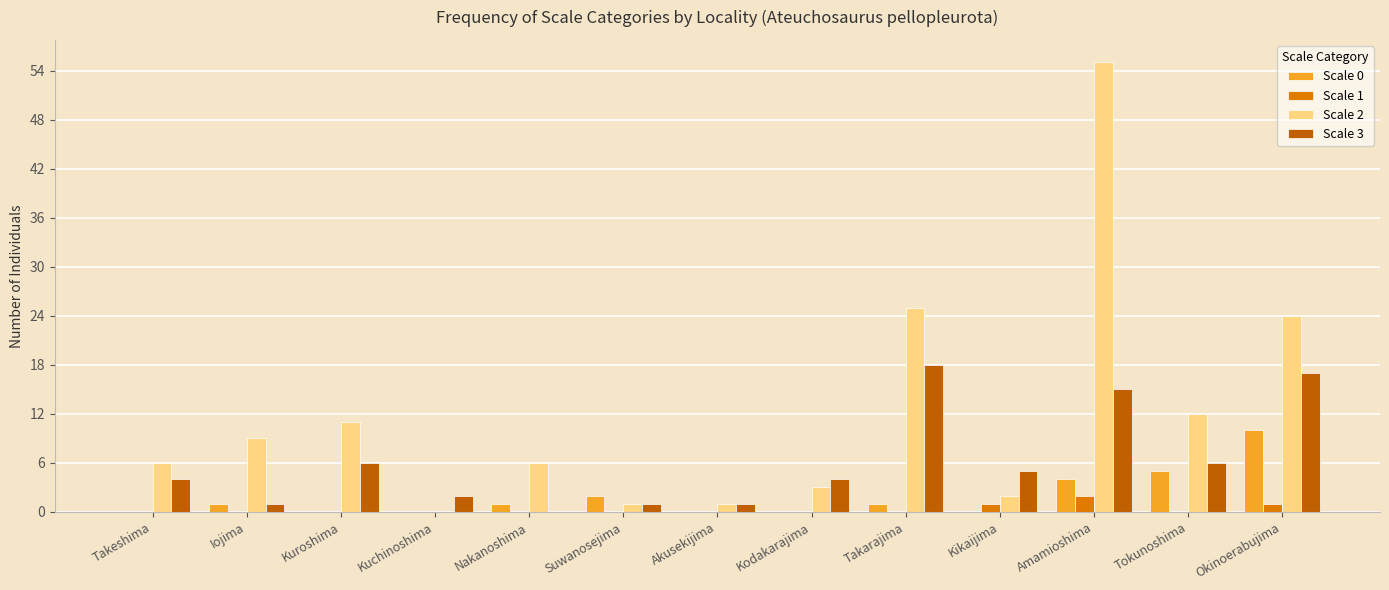

What is the spread (max minus min) of values at Suwanosejima?

2